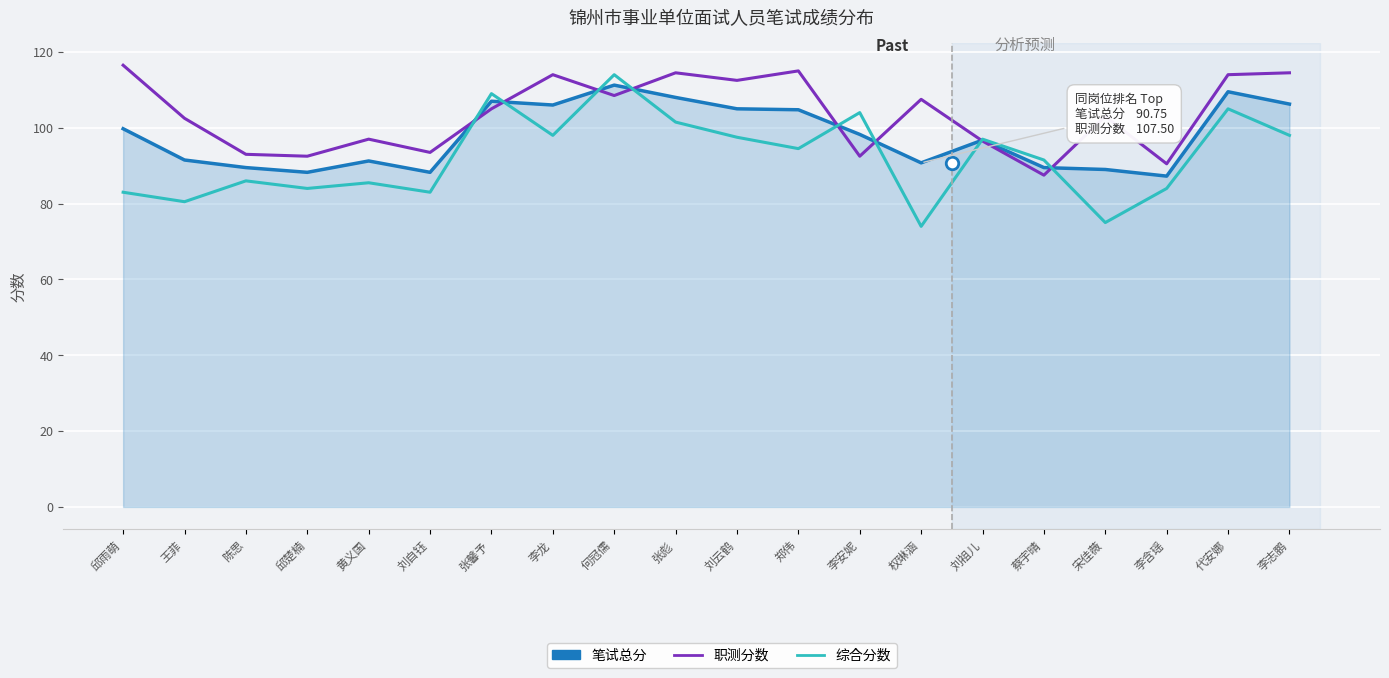

Between 邱楚楠 and 李安妮, which series saw the biggest shift?

综合分数